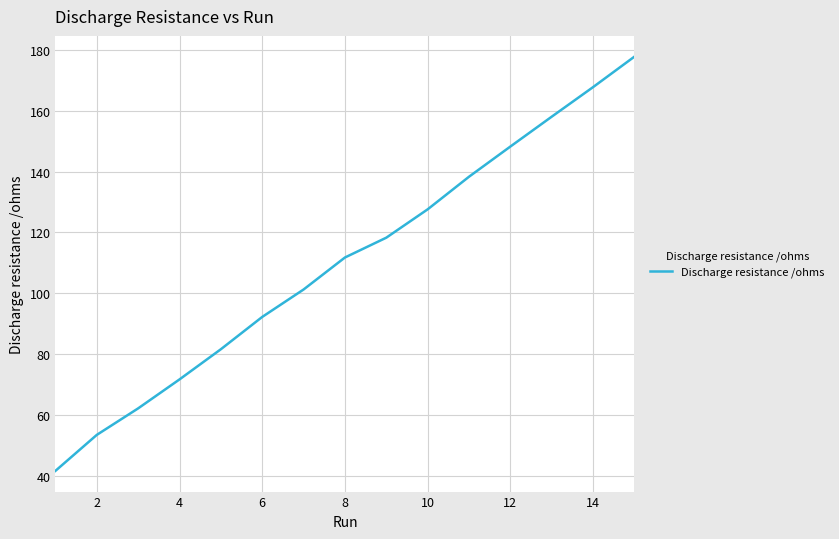

What is the greatest value displayed?

177.7